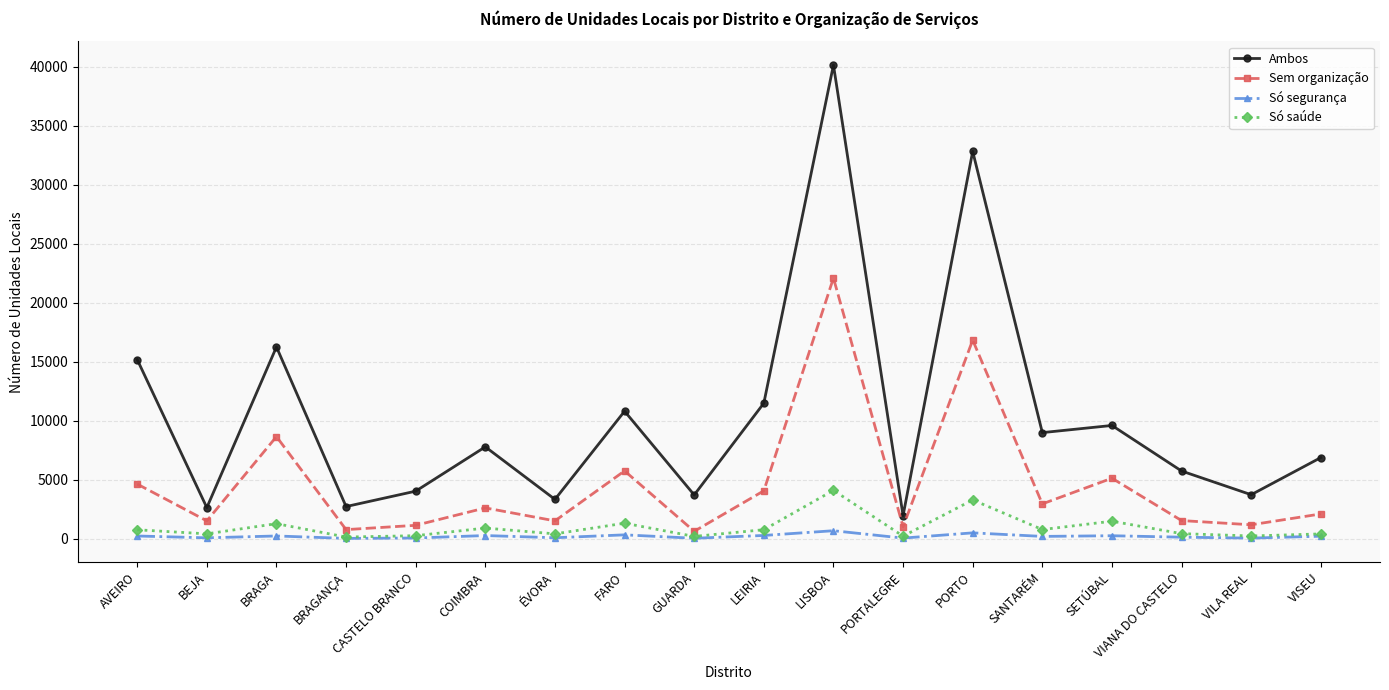

What is the smallest value displayed?

17